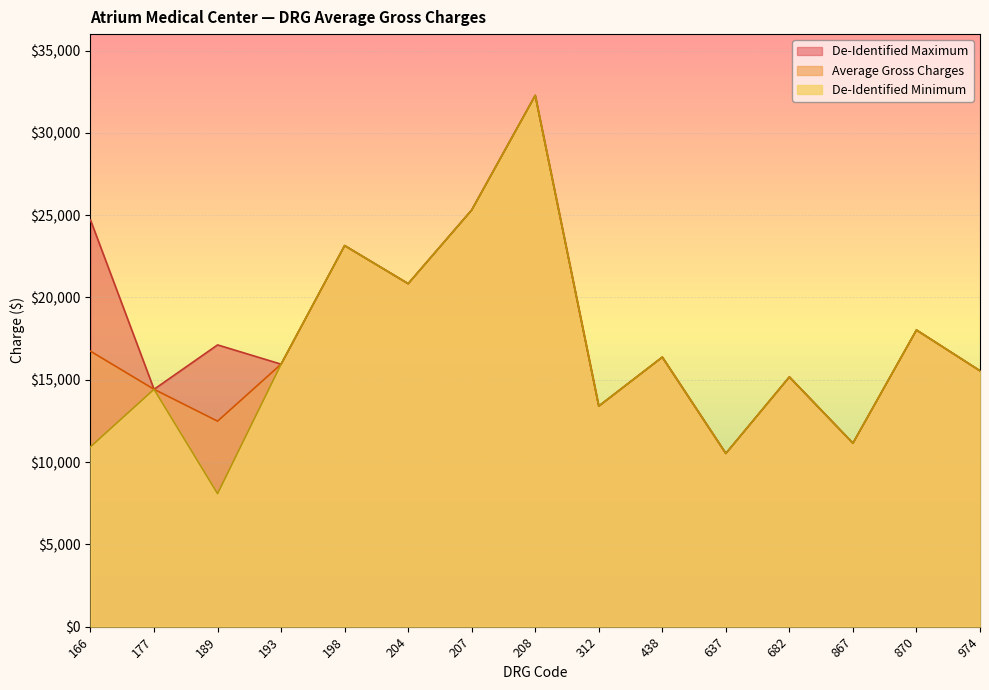

What are all the series names shown in the legend?

De-Identified Maximum, Average Gross Charges, De-Identified Minimum